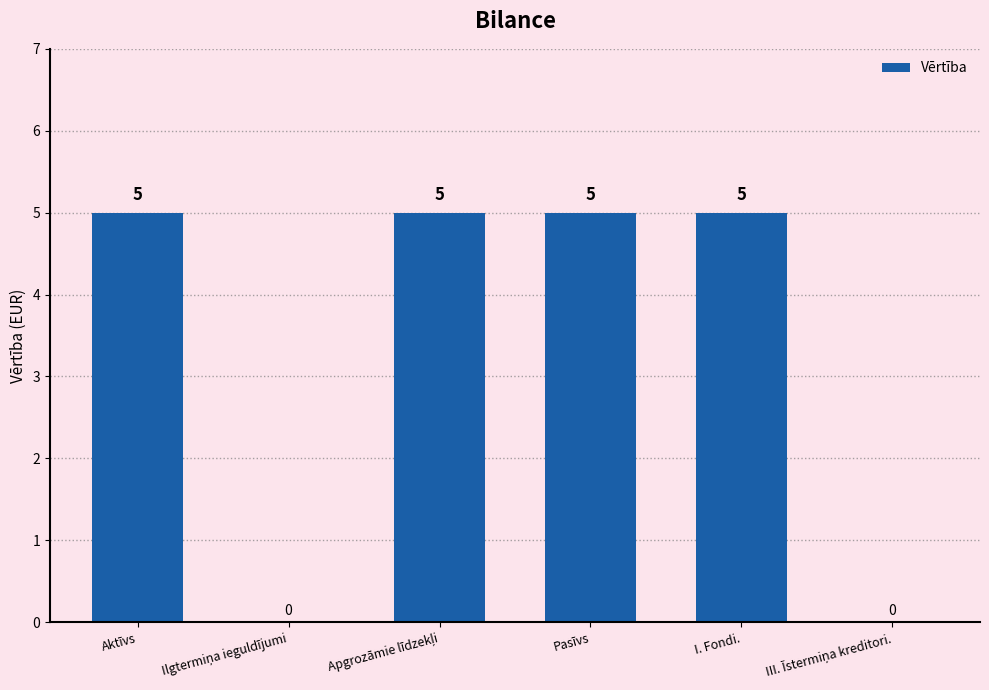

How many values are between 0 and 5?

6